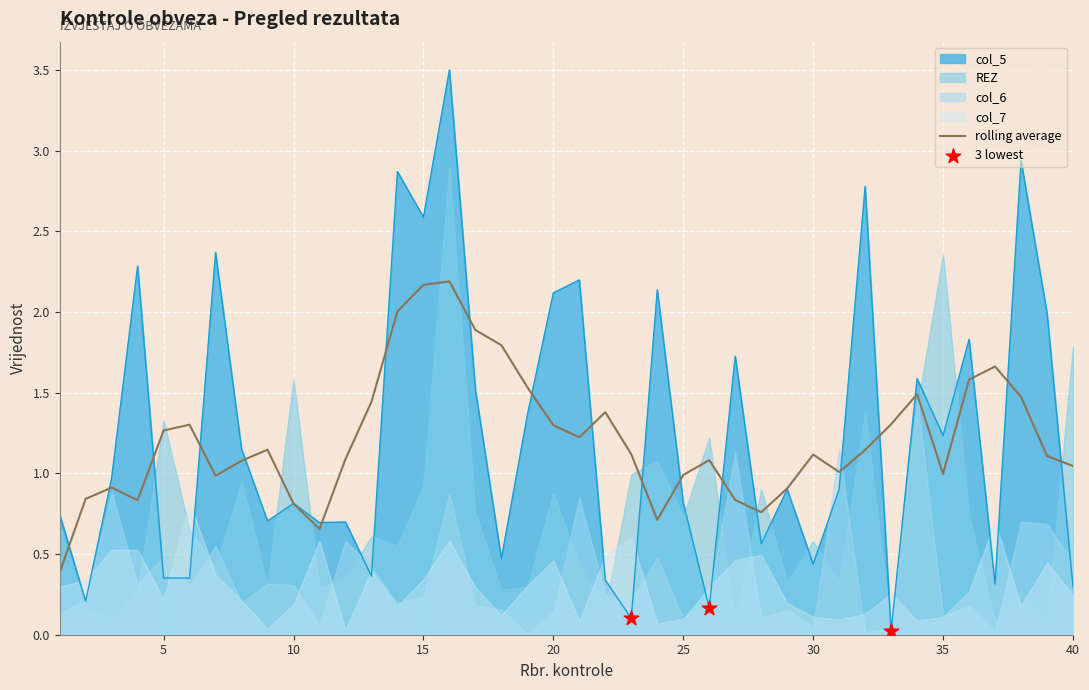

Which series reaches the maximum Y coordinate?

col_5